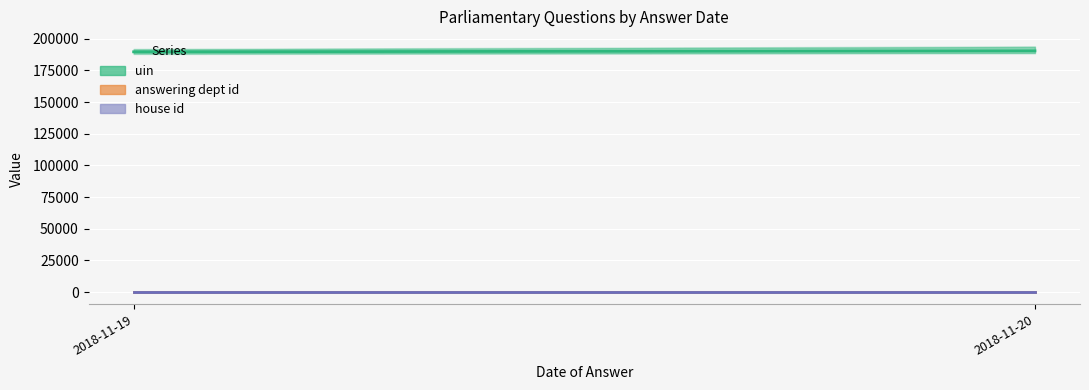

Which series changed the most between 2018-11-19 and 2018-11-20?

uin